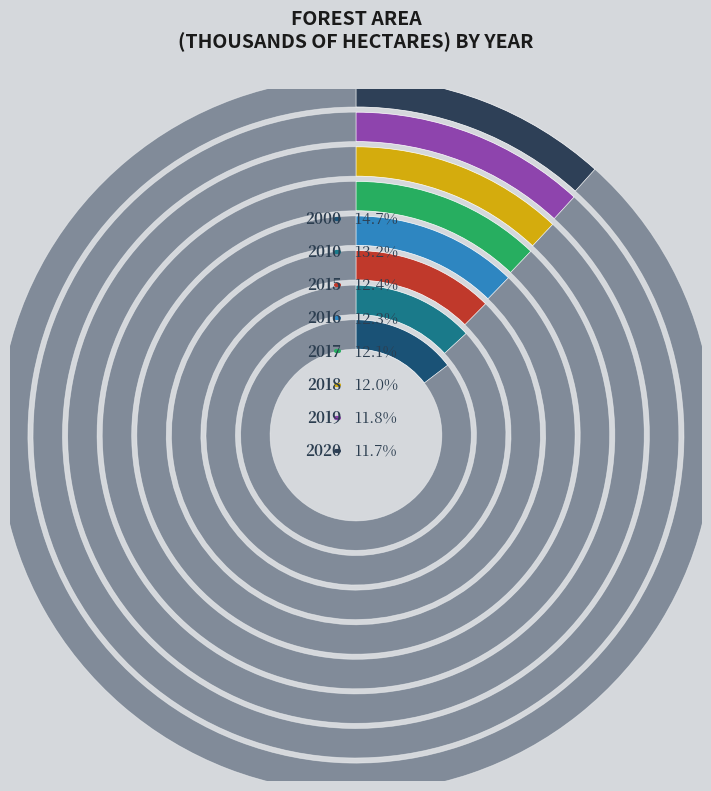

The 2015 slice represents 12% of the pie. True or false?

True